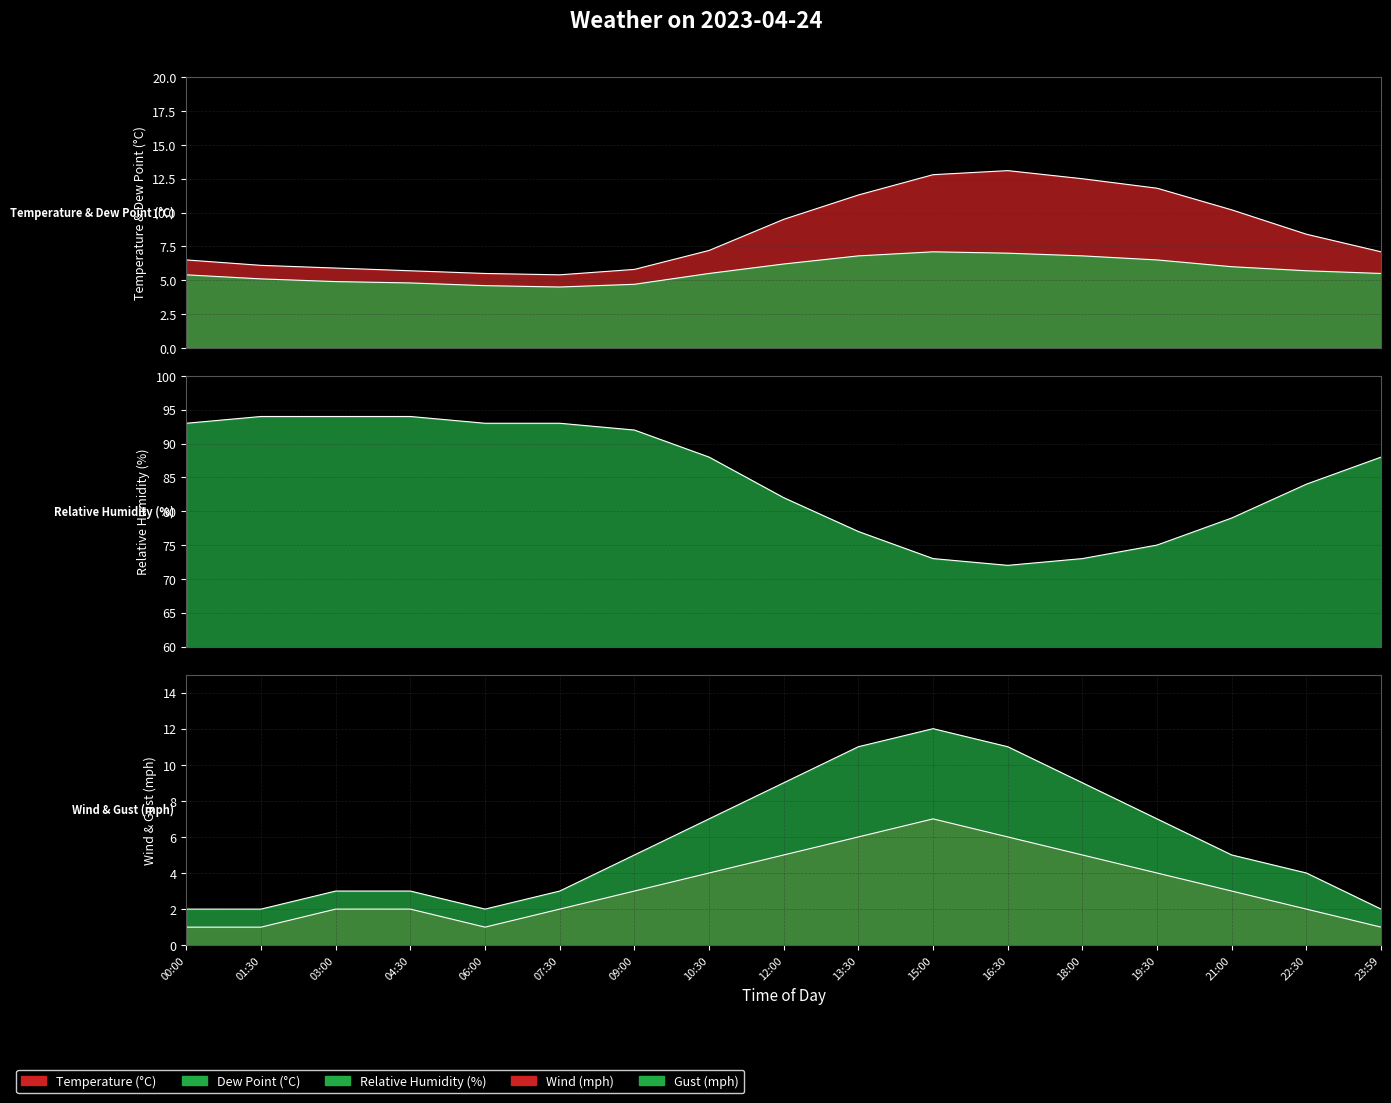

What is the value of the gust_mph point at the 7th from the left?

5.0